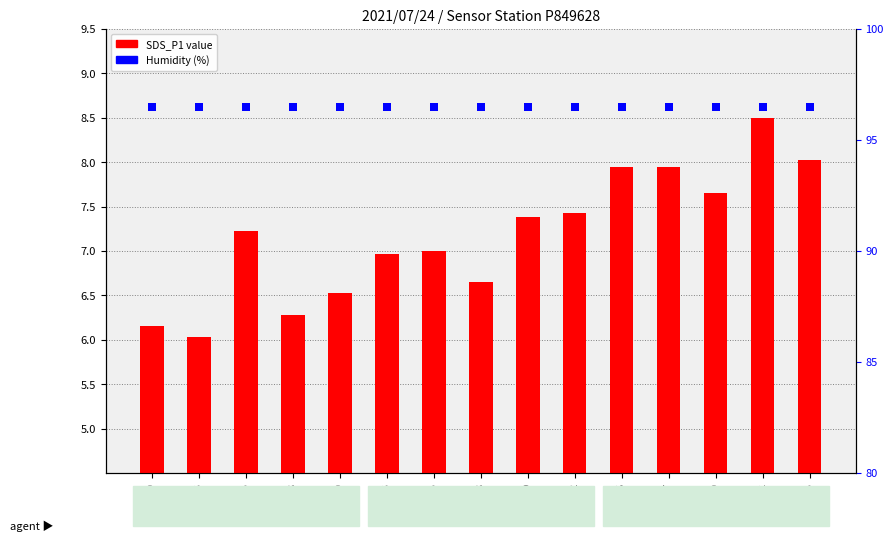

Which series contains the lowest Y value?

SDS_P1